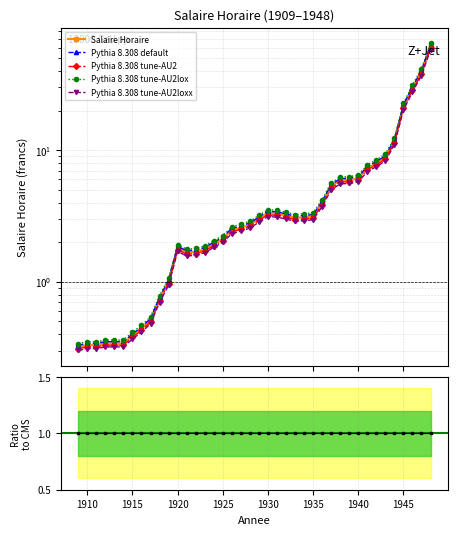

What is the average value?

6.3